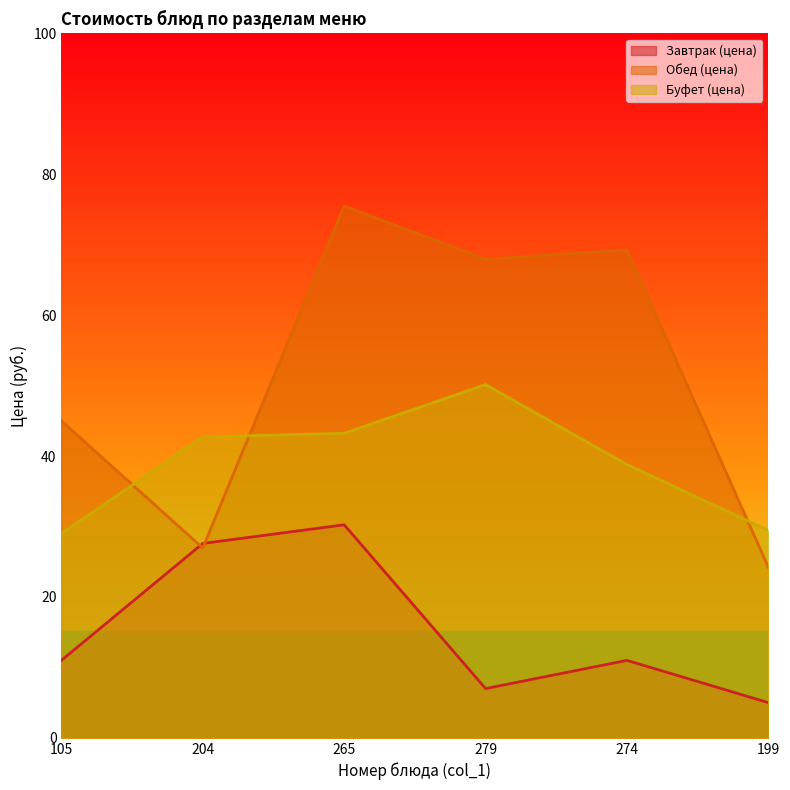

List the series in order of their overall mean, lowest first.

Завтрак (цена), Буфет (цена), Обед (цена)